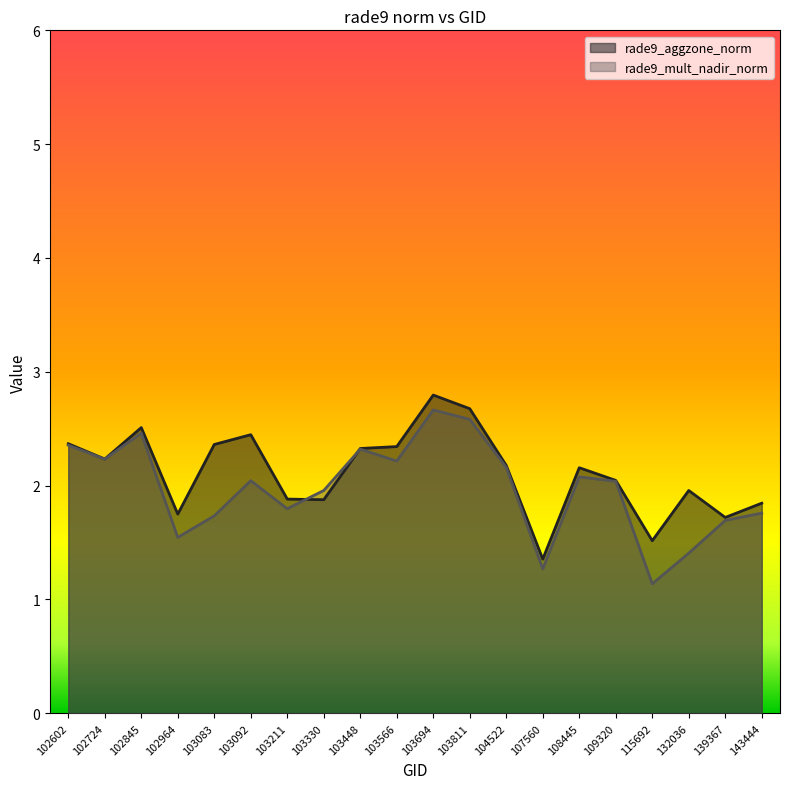

What is the difference between the maximum and minimum values in the rade9_aggzone_norm series?

1.4